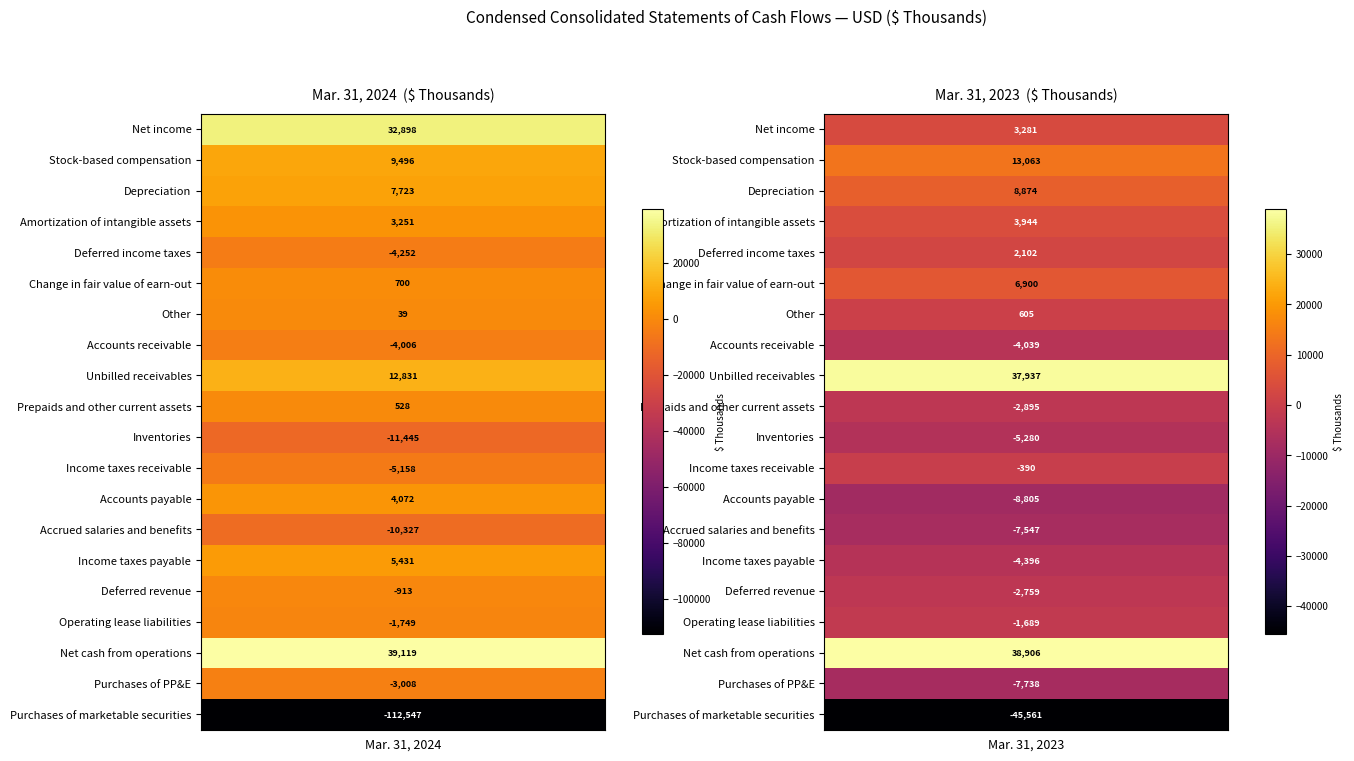

Reading left to right, list all the values displayed in this chart.

Net income: 0=32898	1=3281
Stock-based compensation: 0=9496	1=13063
Depreciation: 0=7723	1=8874
Amortization of intangible assets: 0=3251	1=3944
Deferred income taxes: 0=-4252	1=2102
Change in fair value of earn-out: 0=700	1=6900
Other: 0=39	1=605
Accounts receivable: 0=-4006	1=-4039
Unbilled receivables: 0=12831	1=37937
Prepaids and other current assets: 0=528	1=-2895
Inventories: 0=-11445	1=-5280
Income taxes receivable: 0=-5158	1=-390
Accounts payable: 0=4072	1=-8805
Accrued salaries and benefits: 0=-10327	1=-7547
Income taxes payable: 0=5431	1=-4396
Deferred revenue: 0=-913	1=-2759
Operating lease liabilities: 0=-1749	1=-1689
Net cash from operations: 0=39119	1=38906
Purchases of PP&E: 0=-3008	1=-7738
Purchases of marketable securities: 0=-112547	1=-45561